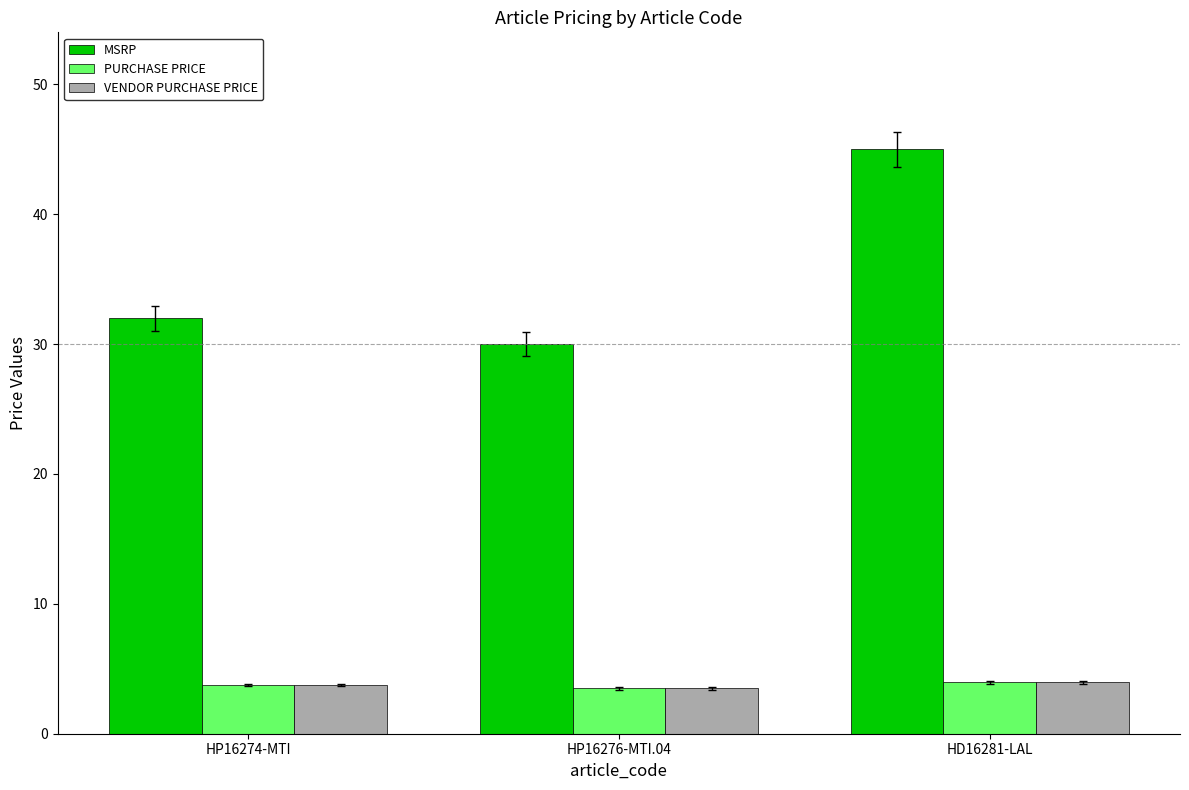

Where is MSRP nearest to the value 37?

HP16274-MTI